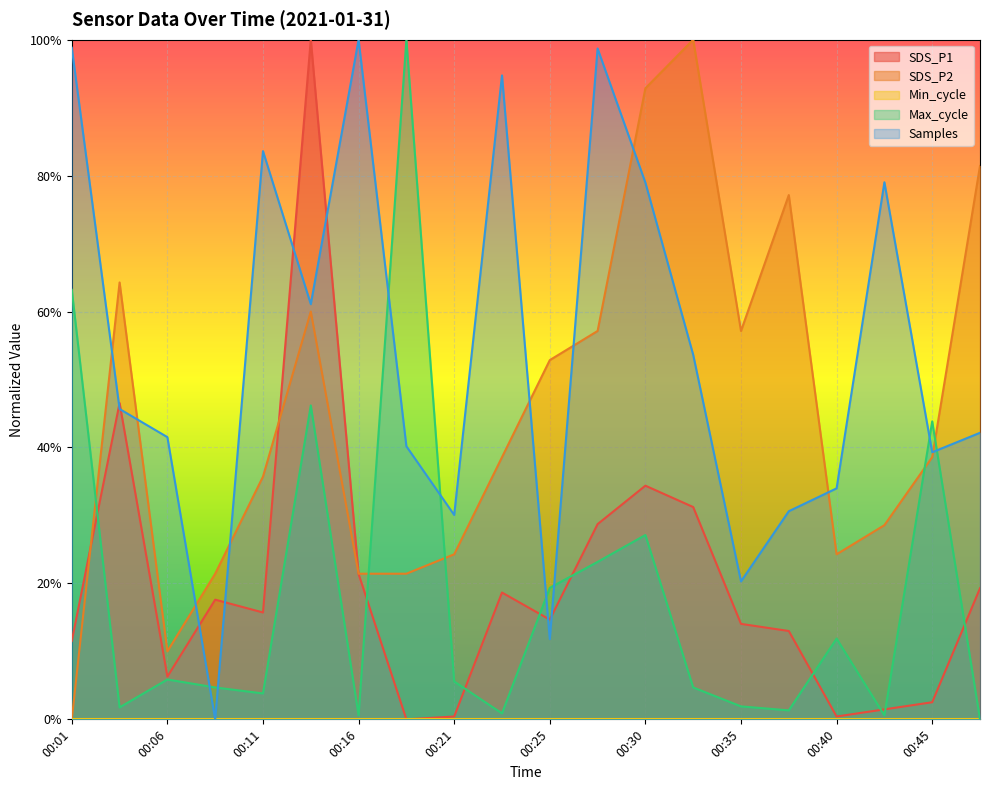

The Max_cycle series shows 0.1 at 00:40. True or false?

True